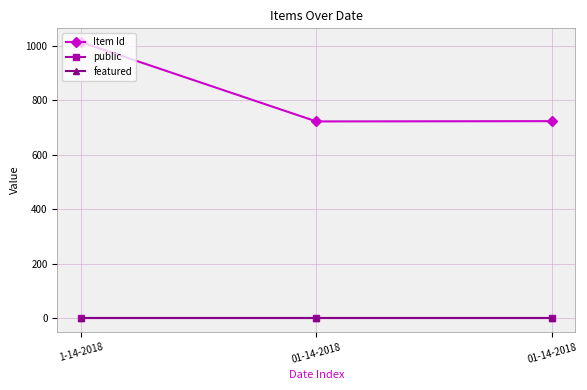

How many series are shown in this chart?

3